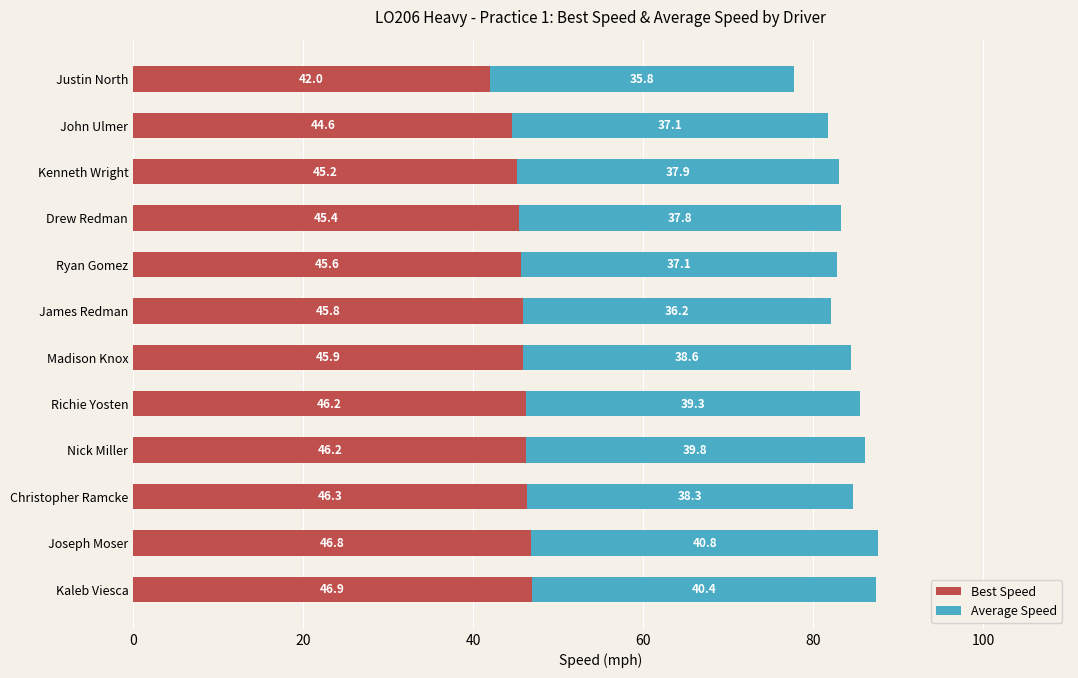

What is the difference between the maximum and minimum values in the Best Speed series?

4.9